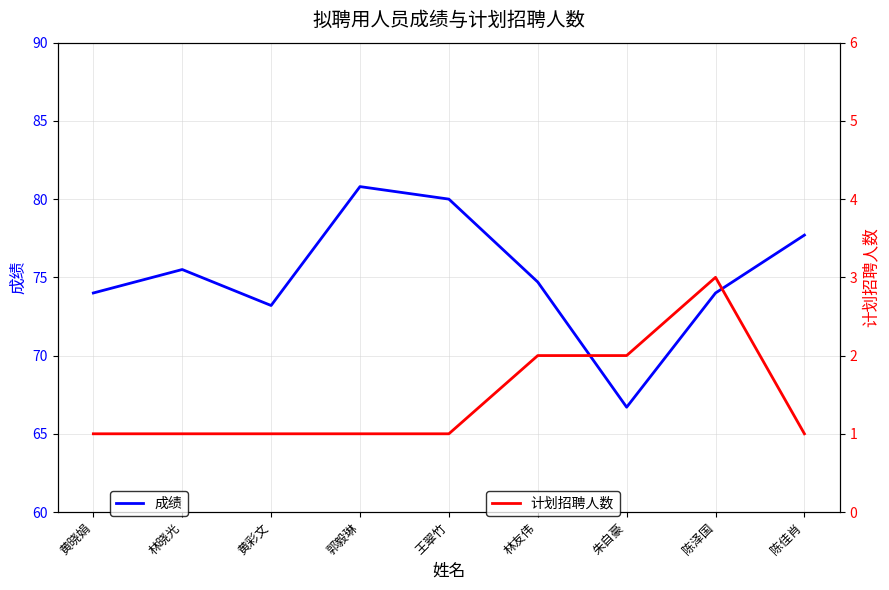

Read the 计划招聘人数 value at 陈泽国.

3.0